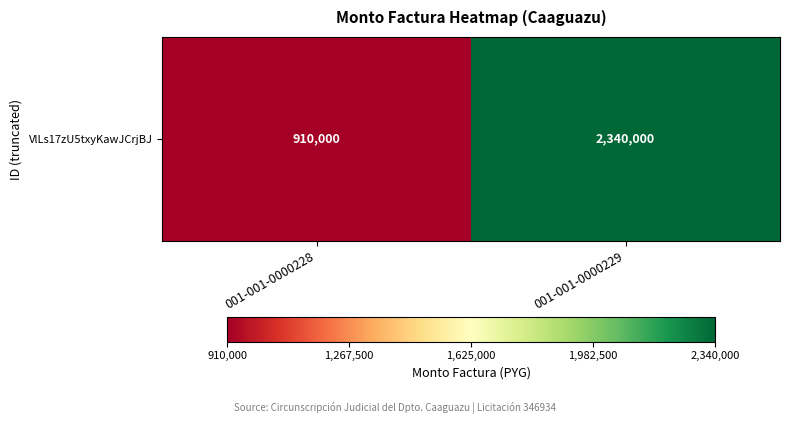

Reading left to right, extract all data points from this chart.

910000	2340000